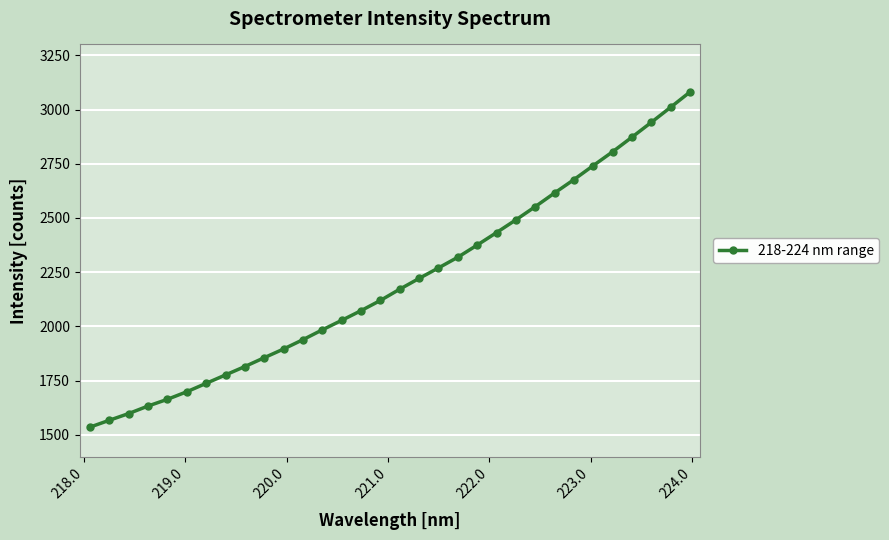

True or false: the data has more than 1 interior local peaks.

False